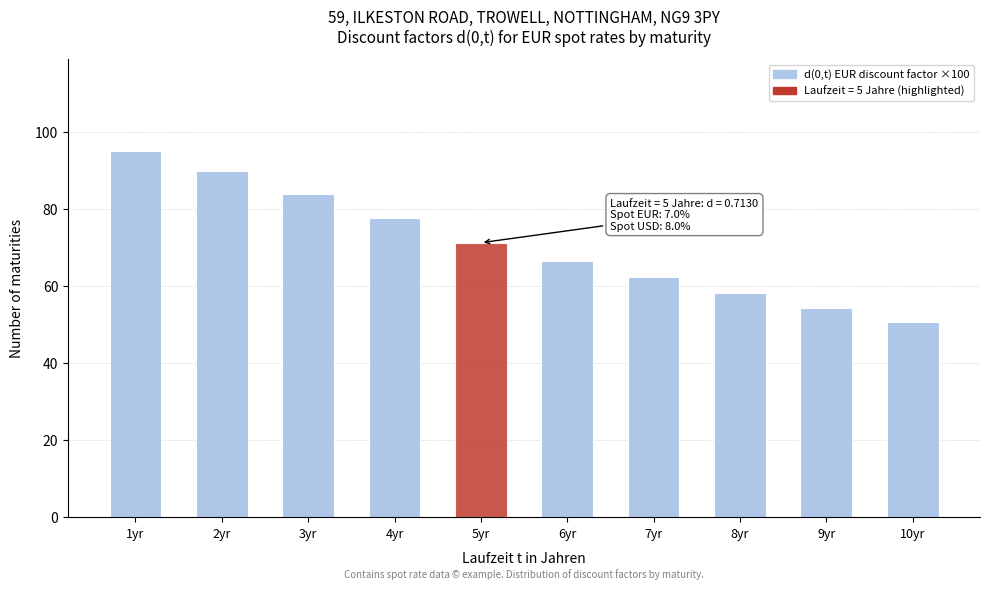

Reading left to right, extract all data points from this chart.

95.2	89.8	84.0	77.7	71.3	66.6	62.3	58.2	54.4	50.8